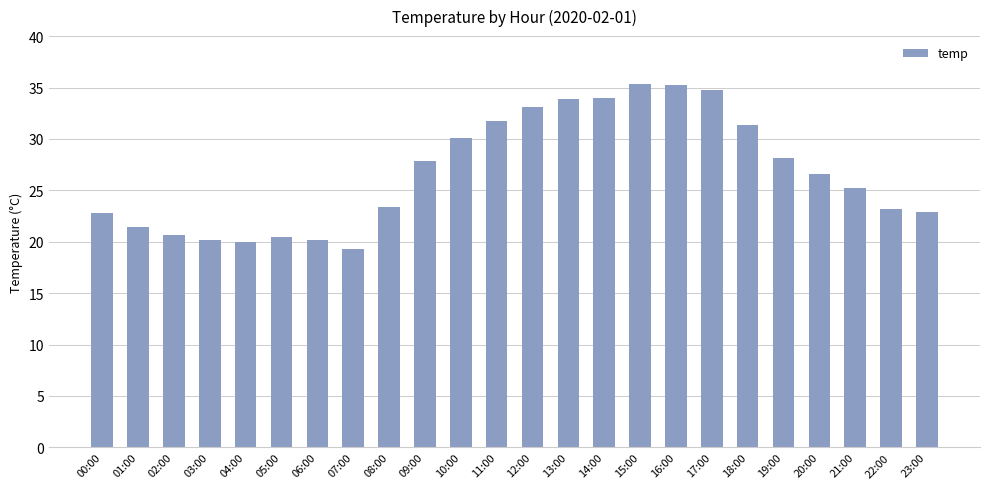

What position from the left is 20:00?

21